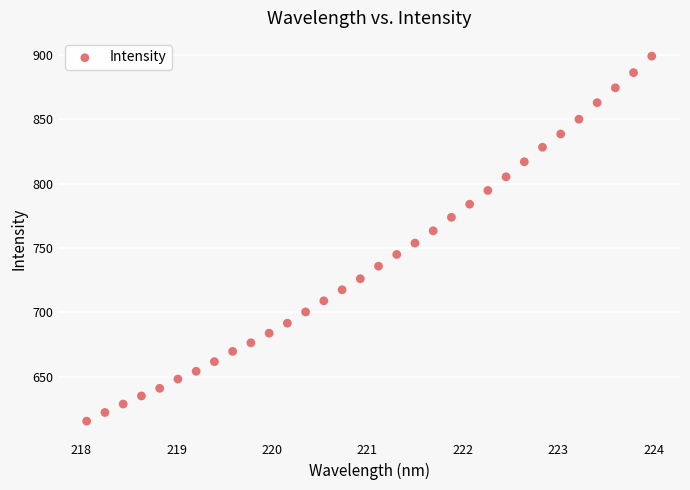

What is the range of X values (max minus min)?

5.9